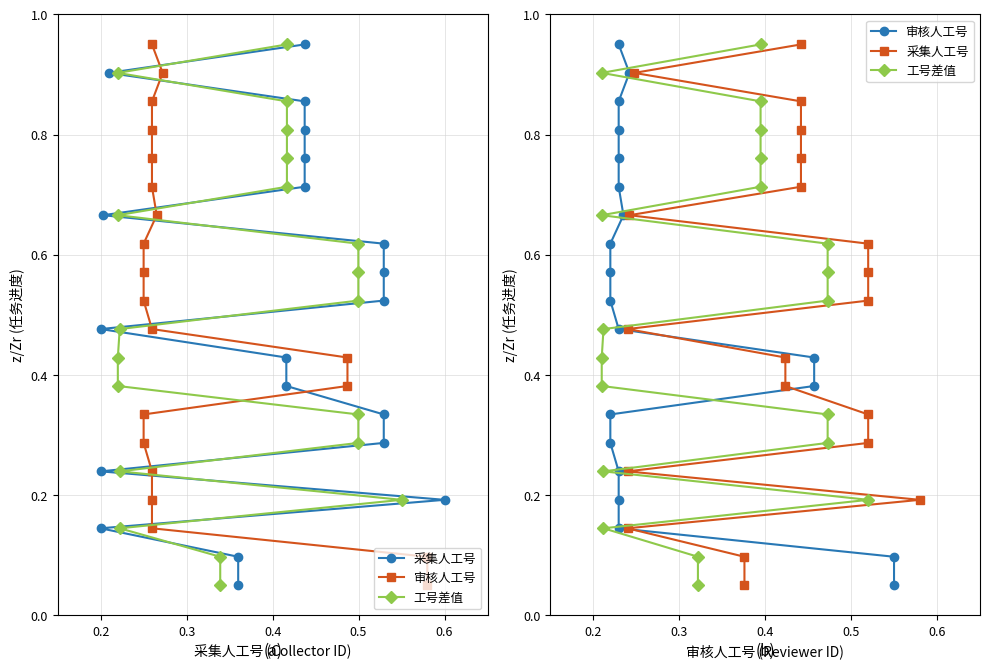

What are all the series names shown in the legend?

采集人工号, 审核人工号, 工号差值